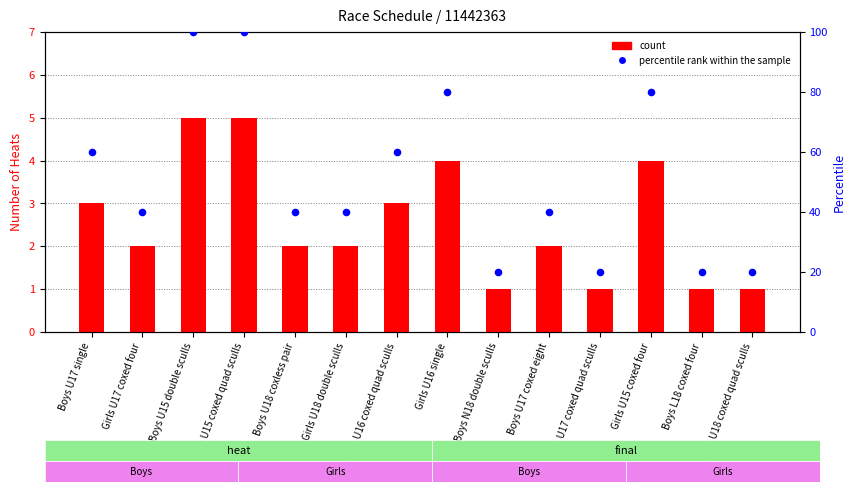

Is the value of count at Boys U17 coxed eight greater than the value of percentile rank within the sample at Boys U18 coxless pair?

No